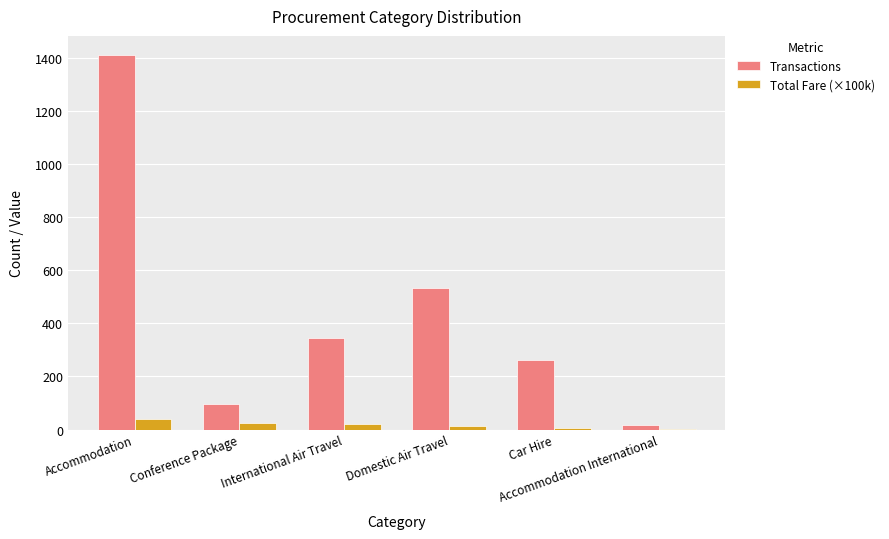

Which series has the largest total across all categories?

Transactions